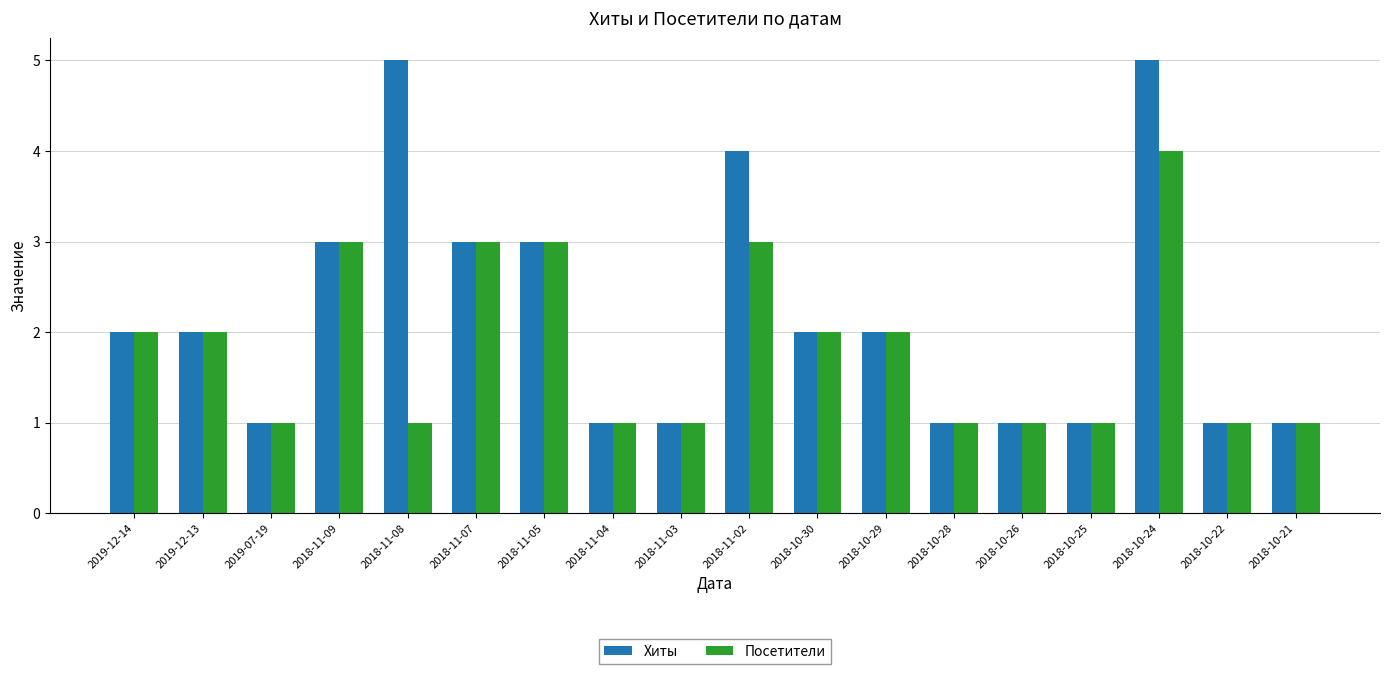

Are the bars grouped side by side (vs. stacked)?

Yes